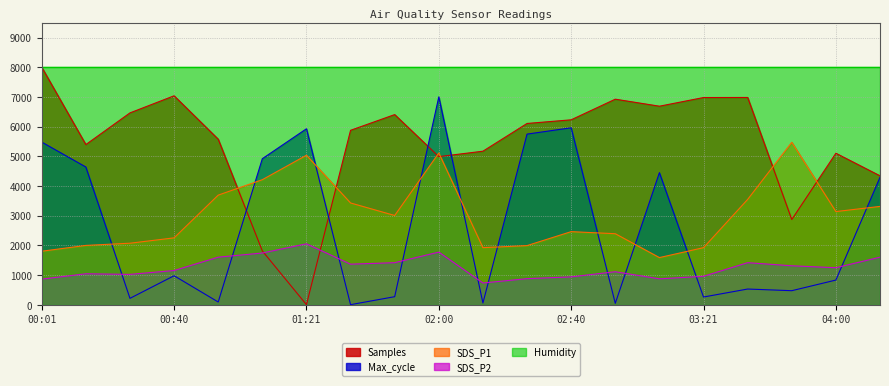

Between 02:00 and 02:14, which series saw the biggest shift?

Max_cycle